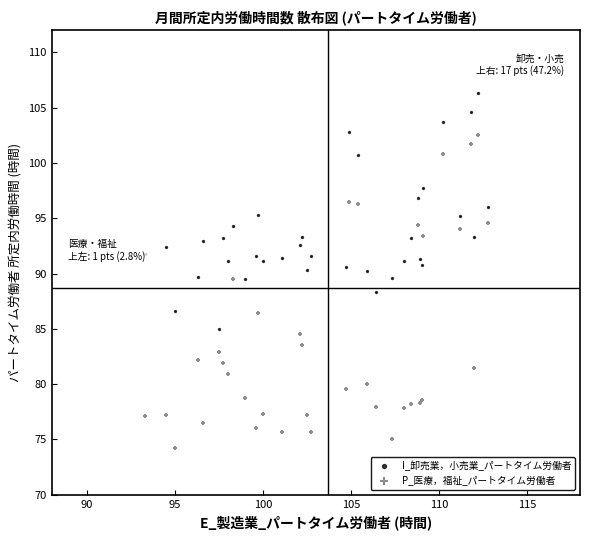

What are all the series names shown in the legend?

I_卸売業，小売業_パートタイム労働者, P_医療，福祉_パートタイム労働者